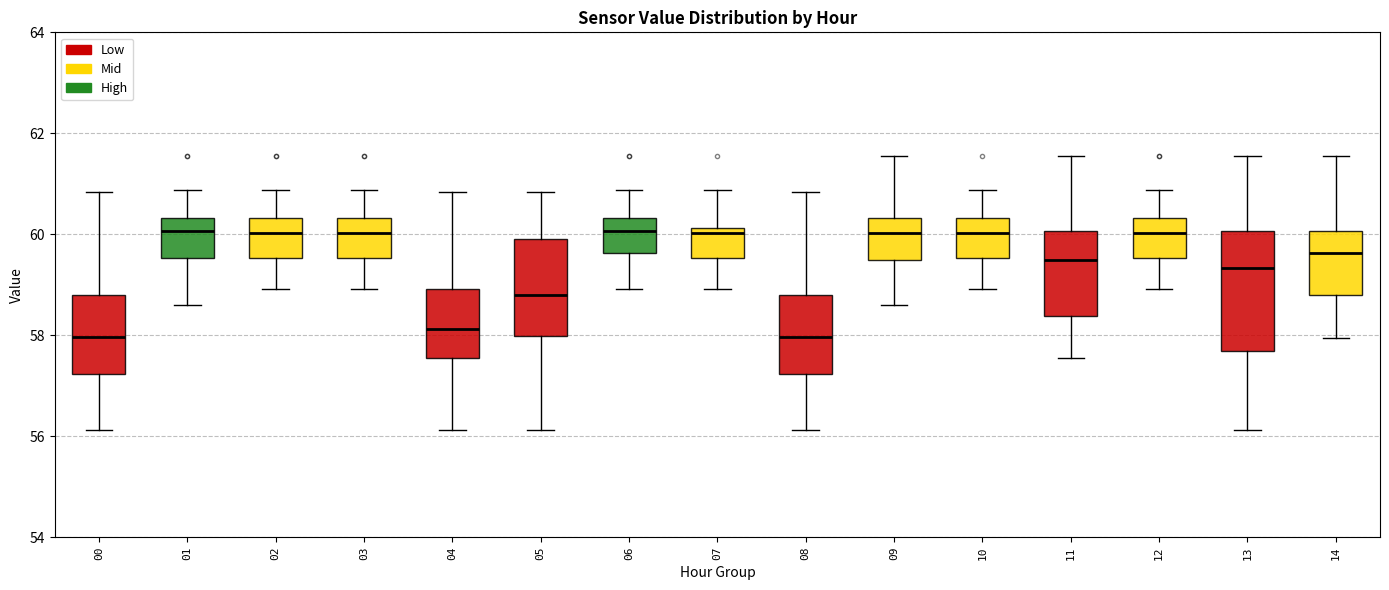

Where does the upper whisker of the box at x = 12 end on the y-axis? The values are not printed on the chart, so give them approximately, as read against the axis.

60.8